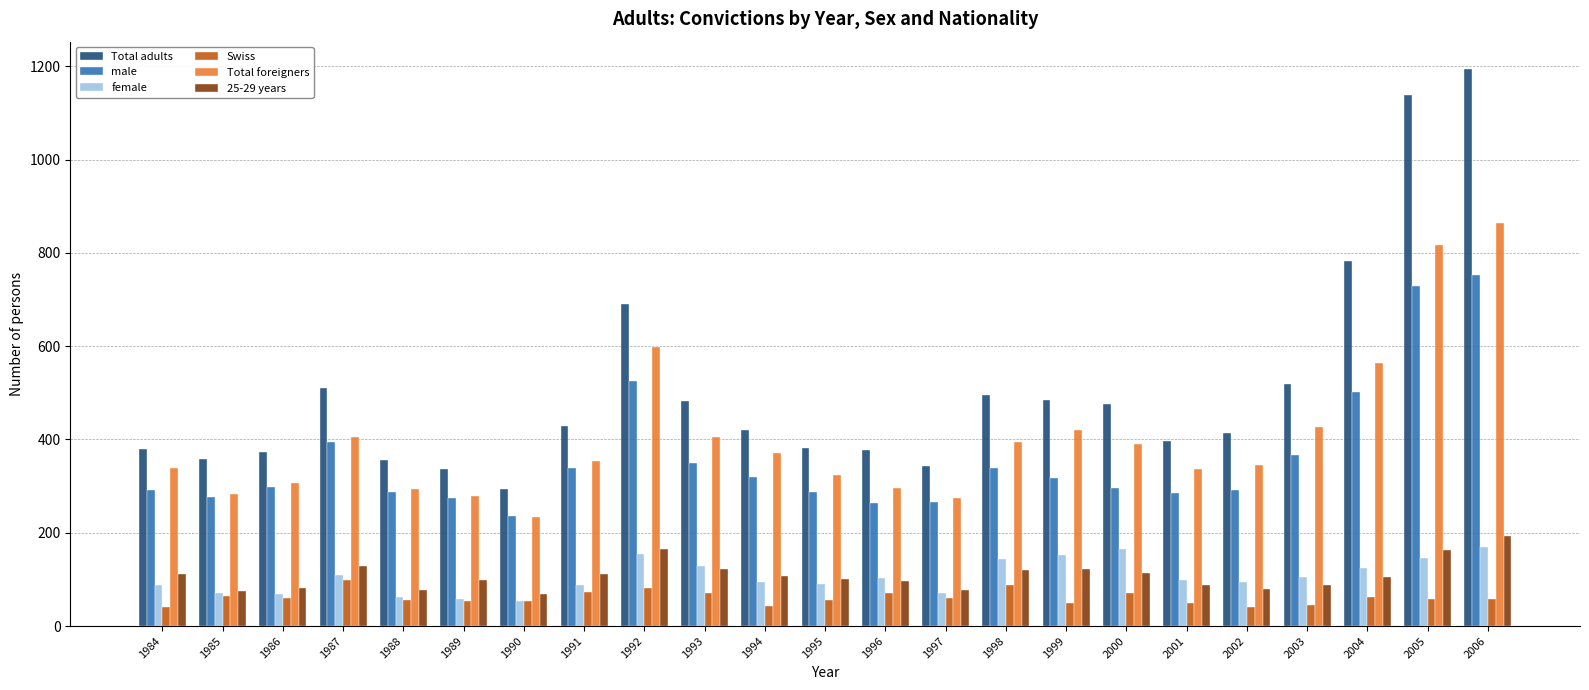

At which category is the sum across all series the highest?

2006